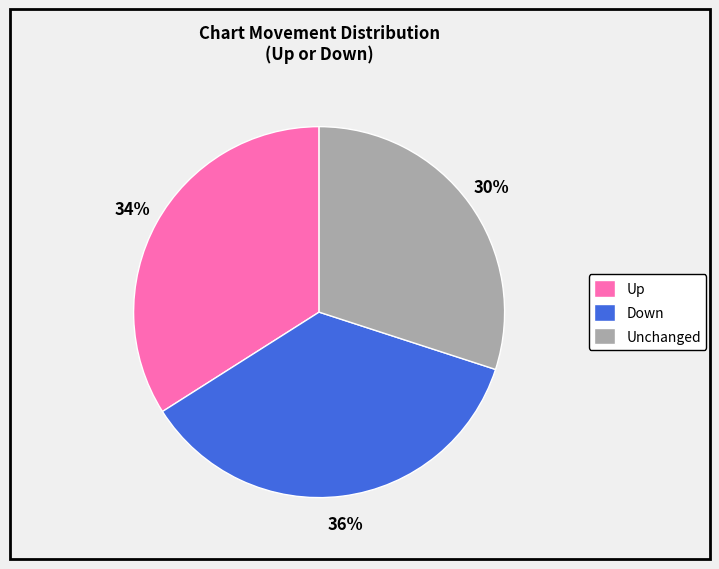

The Down slice represents 28% of the pie. True or false?

False